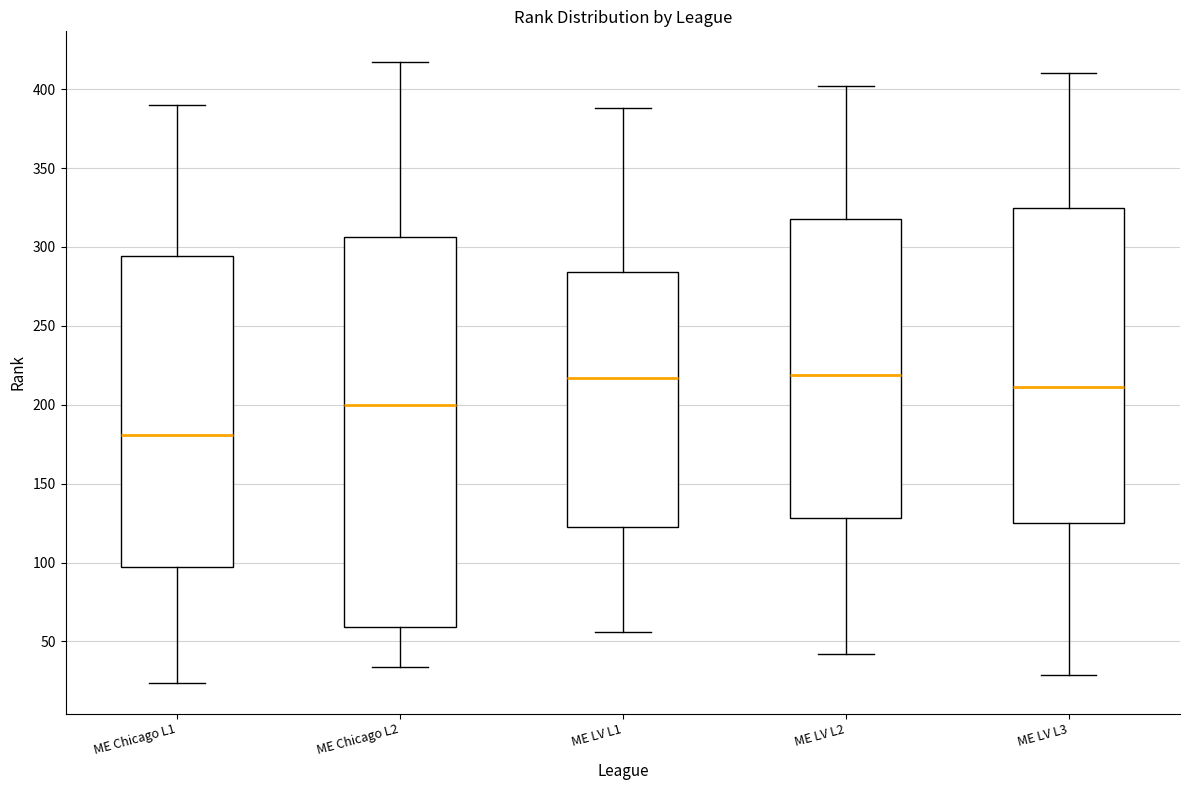

Reading left to right, transcribe this box plot: for each box, give where its median line is, the range the box spans, and where its two whiskers end, as read against the y-axis. The values are not printed on the chart, so give them approximately, as read against the axis.

ME Chicago L1: median 180, box 95 to 295, whiskers 25 to 390
ME Chicago L2: median 200, box 60 to 305, whiskers 35 to 415
ME LV L1: median 215, box 125 to 285, whiskers 55 to 390
ME LV L2: median 220, box 130 to 320, whiskers 40 to 400
ME LV L3: median 210, box 125 to 325, whiskers 30 to 410